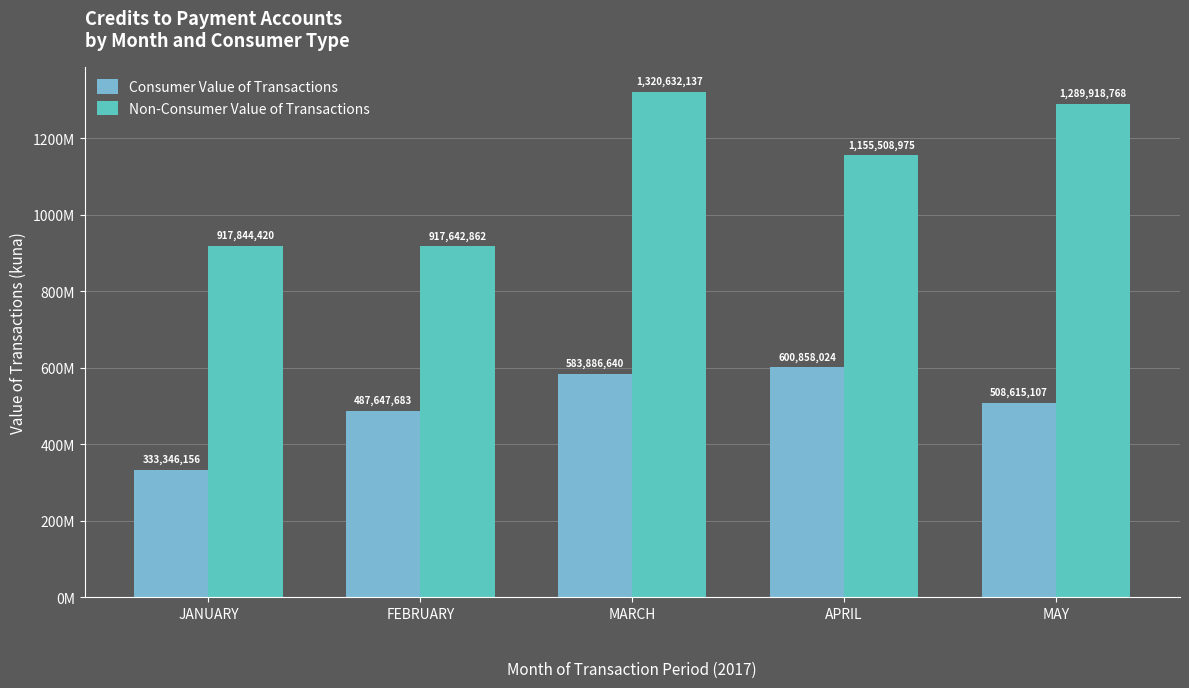

Does the chart contain stacked bars?

No